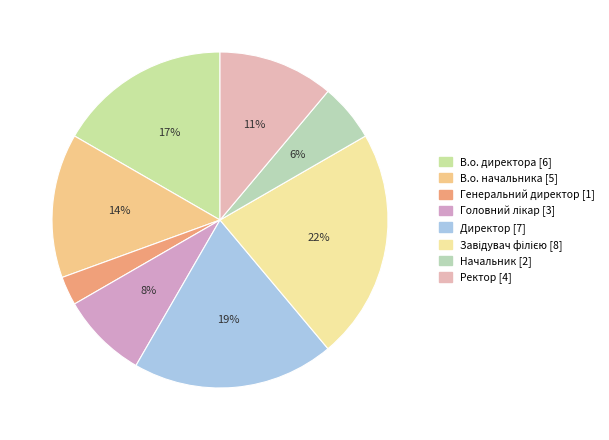

Is it true that Генеральний директор is 3% of the pie?

True